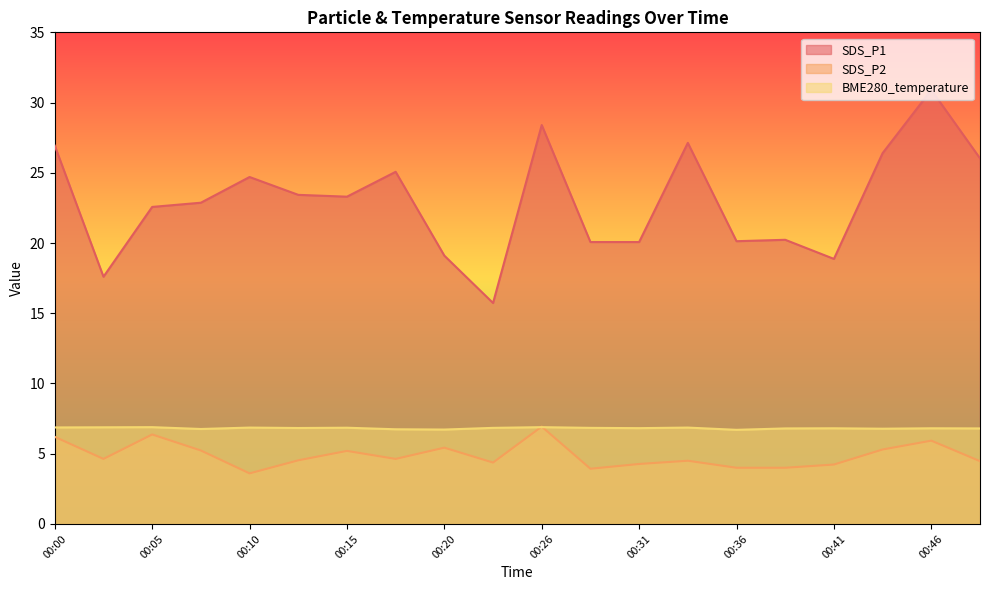

How many interior local valleys does the SDS_P1 series have?

5